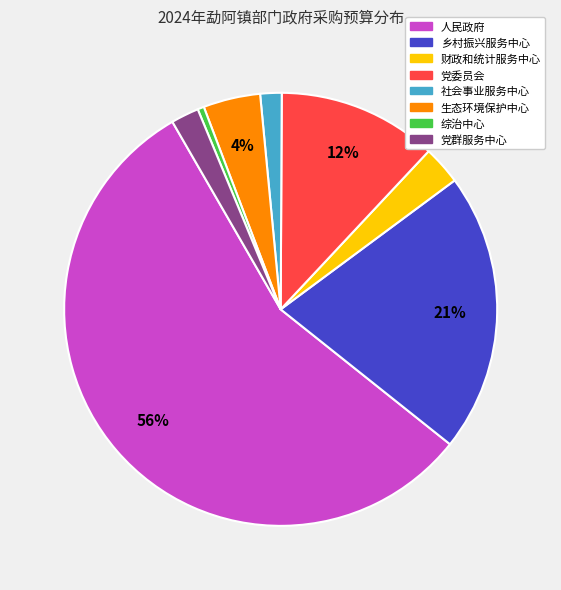

Does any single category account for the majority?

Yes